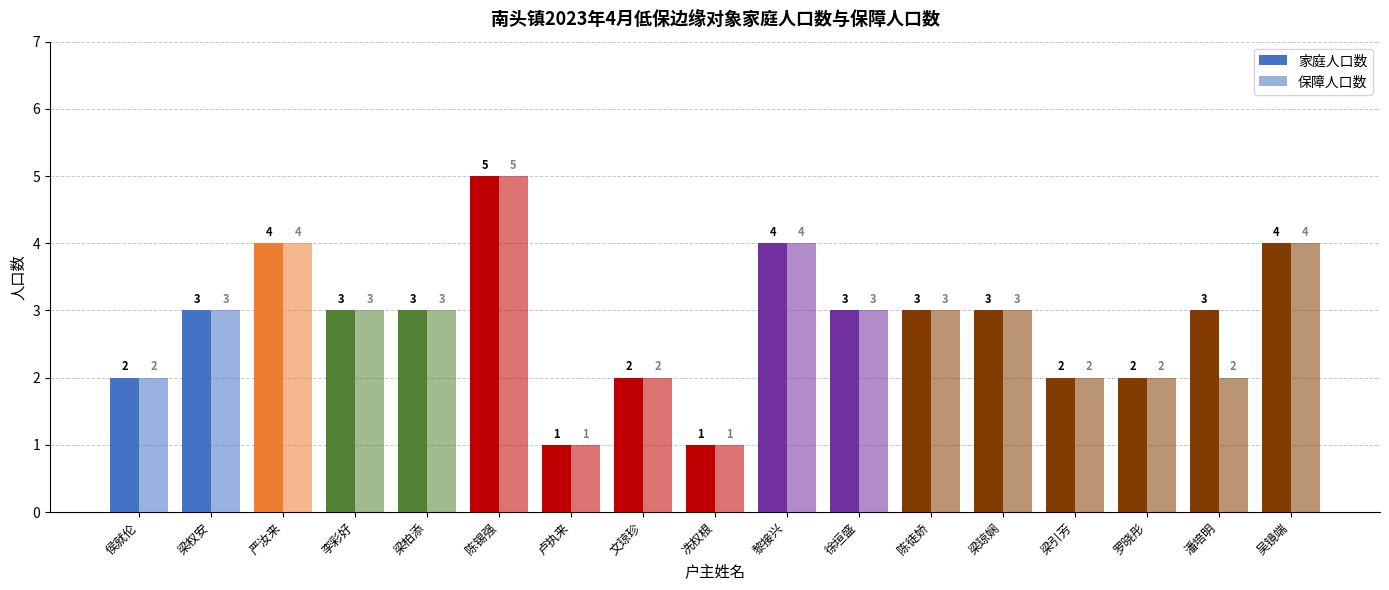

How many data points in 保障人口数 are less than 3?

7